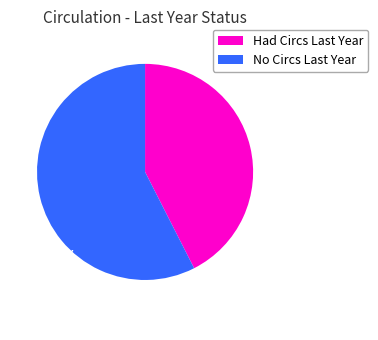

Does any single category account for the majority?

Yes